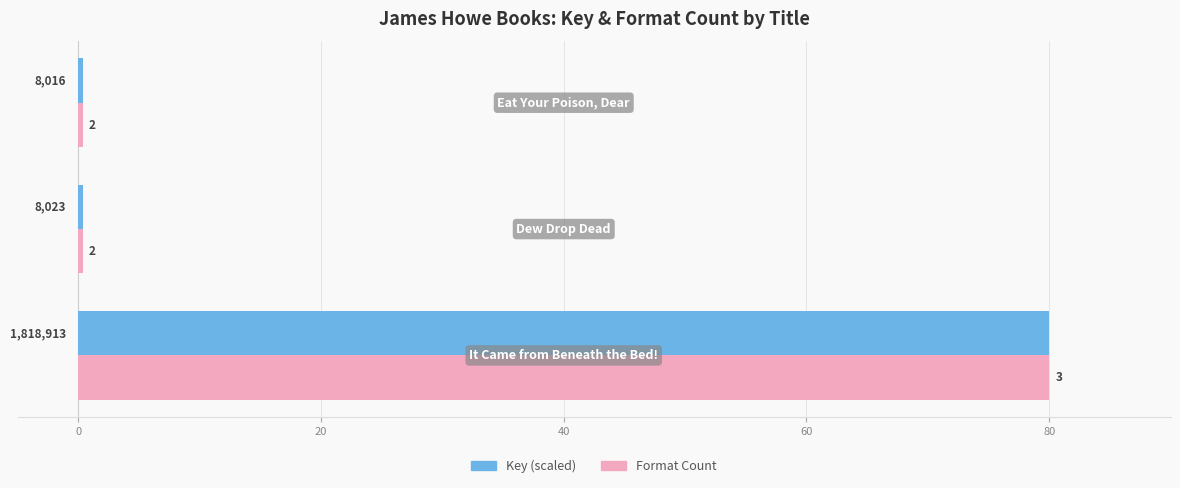

What is the value of the Formats (count) bar at the 2nd from the left?

0.4